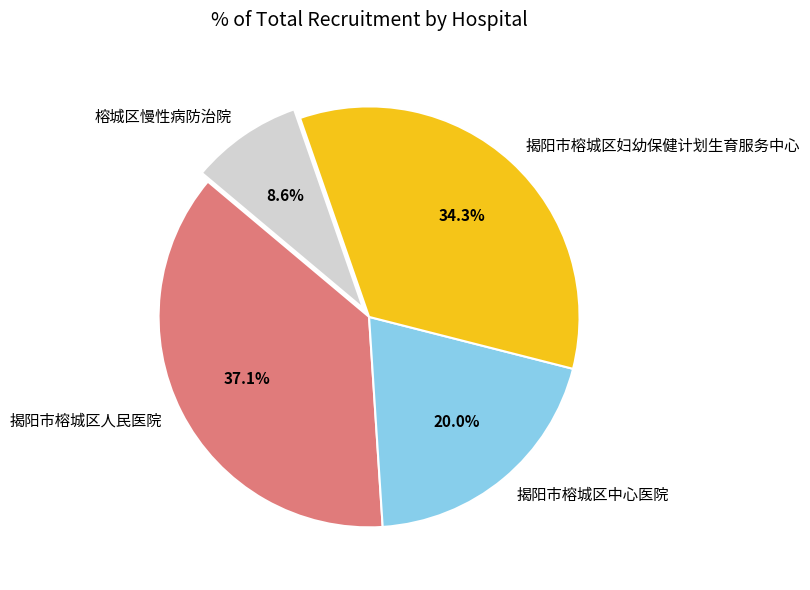

To the nearest percent, what is the combined percentage of 揭阳市榕城区妇幼保健计划生育服务中心 and 榕城区慢性病防治院?

43%